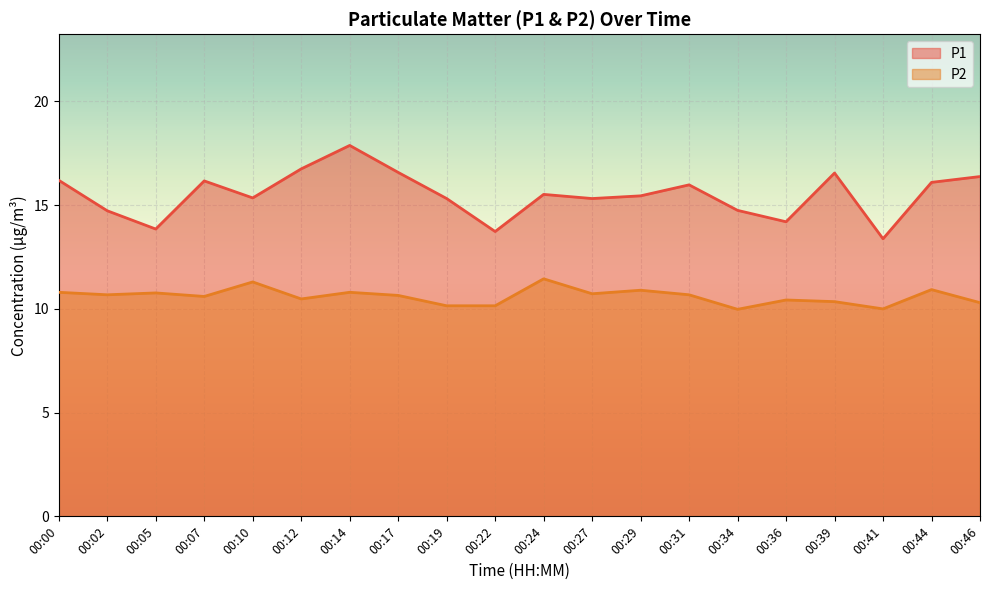

List the series in order of their peak value, lowest first.

P2, P1